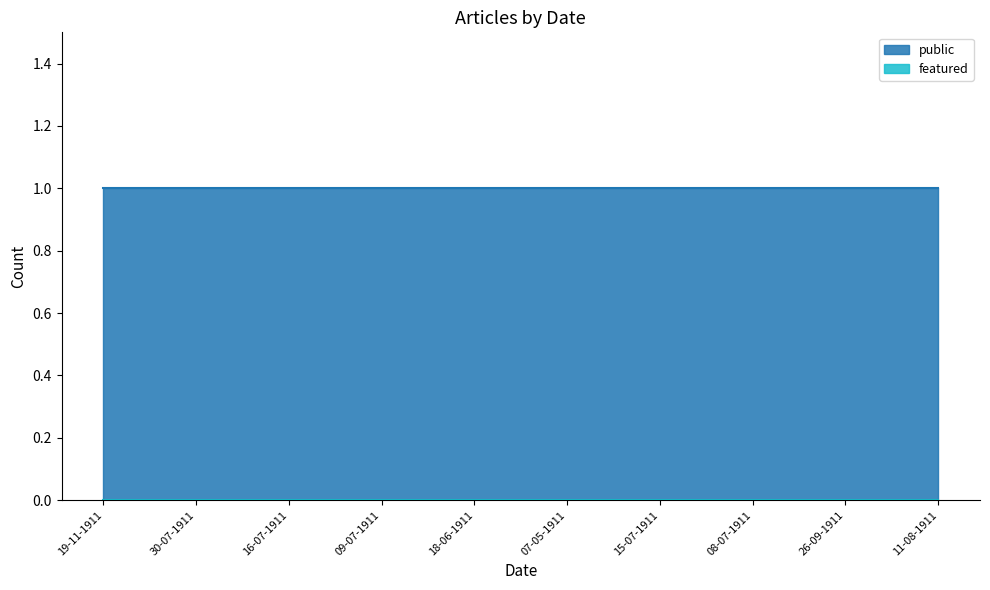

What is the maximum value shown in the chart?

1